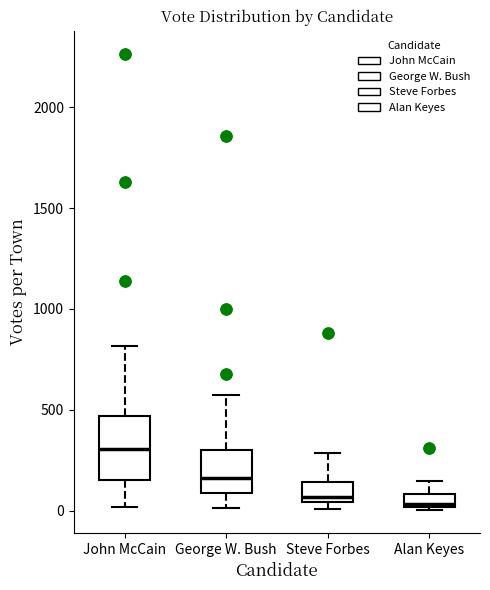

Which box is the tallest, from its lower edge to its upper edge?

John McCain